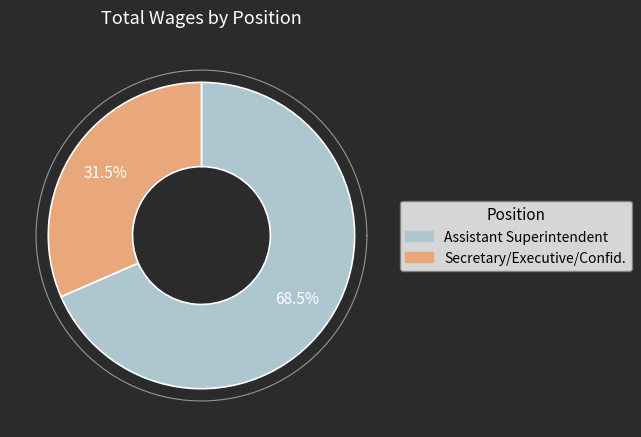

Rank the categories by value from lowest to highest.

Secretary/Executive/Confid., Assistant Superintendent